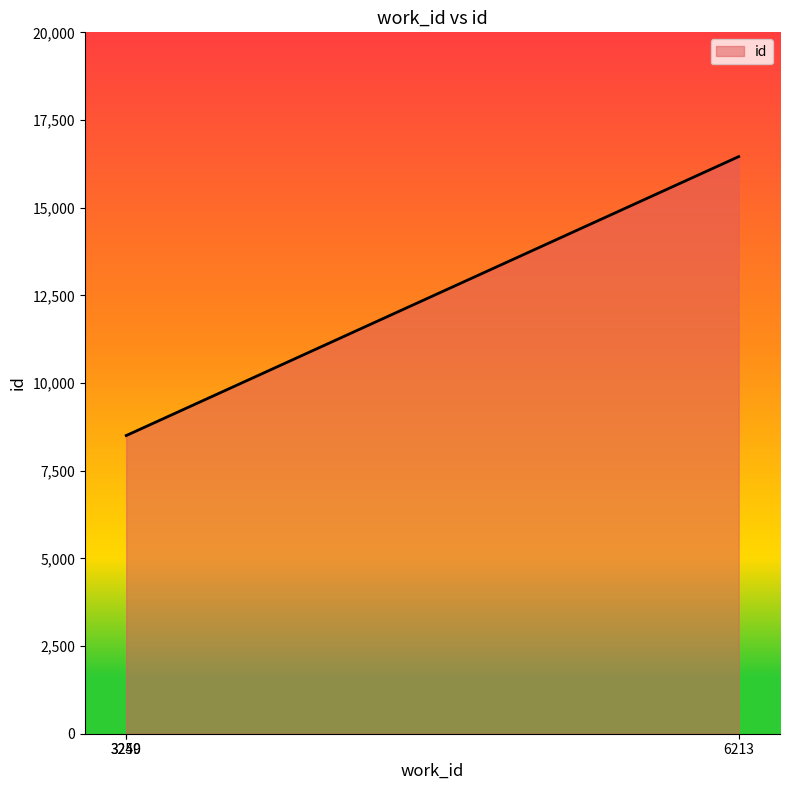

What is the average value?

11155